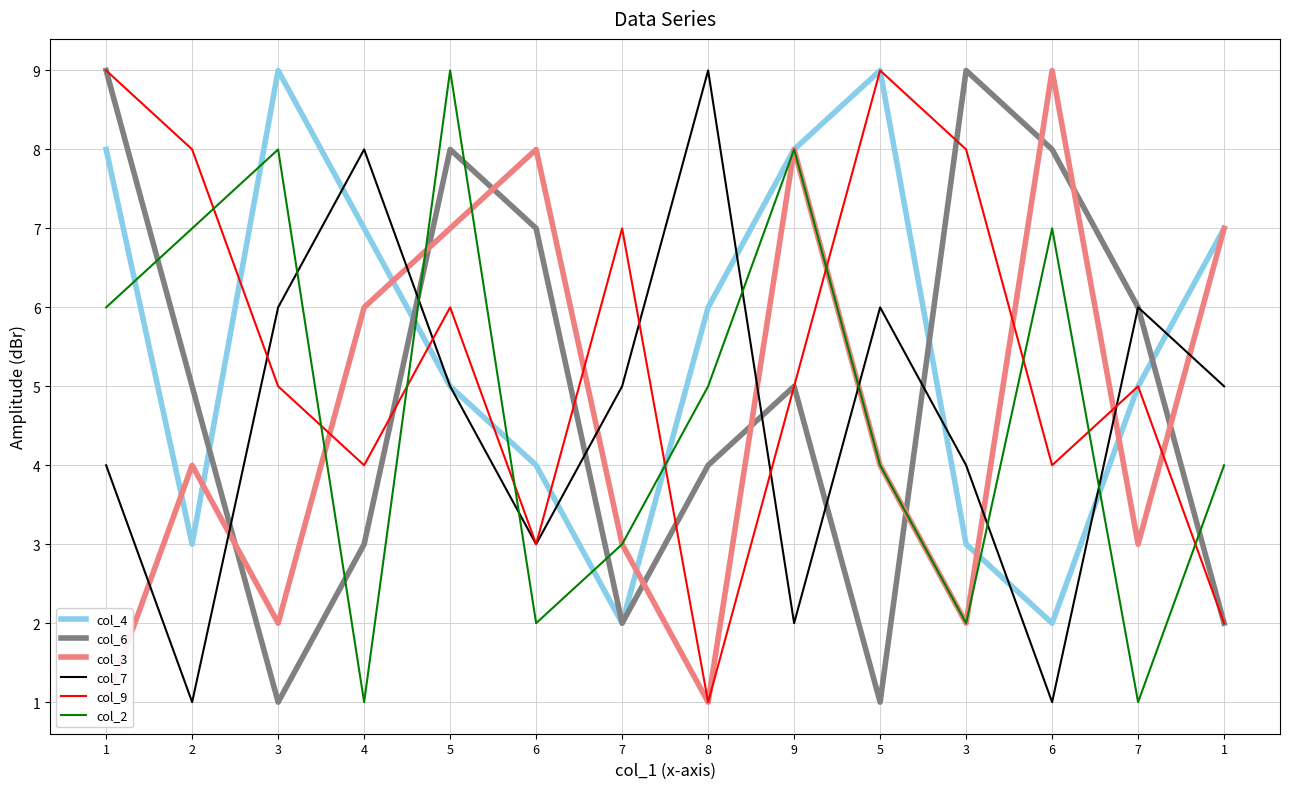

Reading right to left, list all the values displayed in this chart.

col_4: 7	5	2	3	9	8	6	2	4	5	7	9	3	8
col_6: 2	6	8	9	1	5	4	2	7	8	3	1	5	9
col_3: 7	3	9	2	4	8	1	3	8	7	6	2	4	1
col_7: 5	6	1	4	6	2	9	5	3	5	8	6	1	4
col_9: 2	5	4	8	9	5	1	7	3	6	4	5	8	9
col_2: 4	1	7	2	4	8	5	3	2	9	1	8	7	6